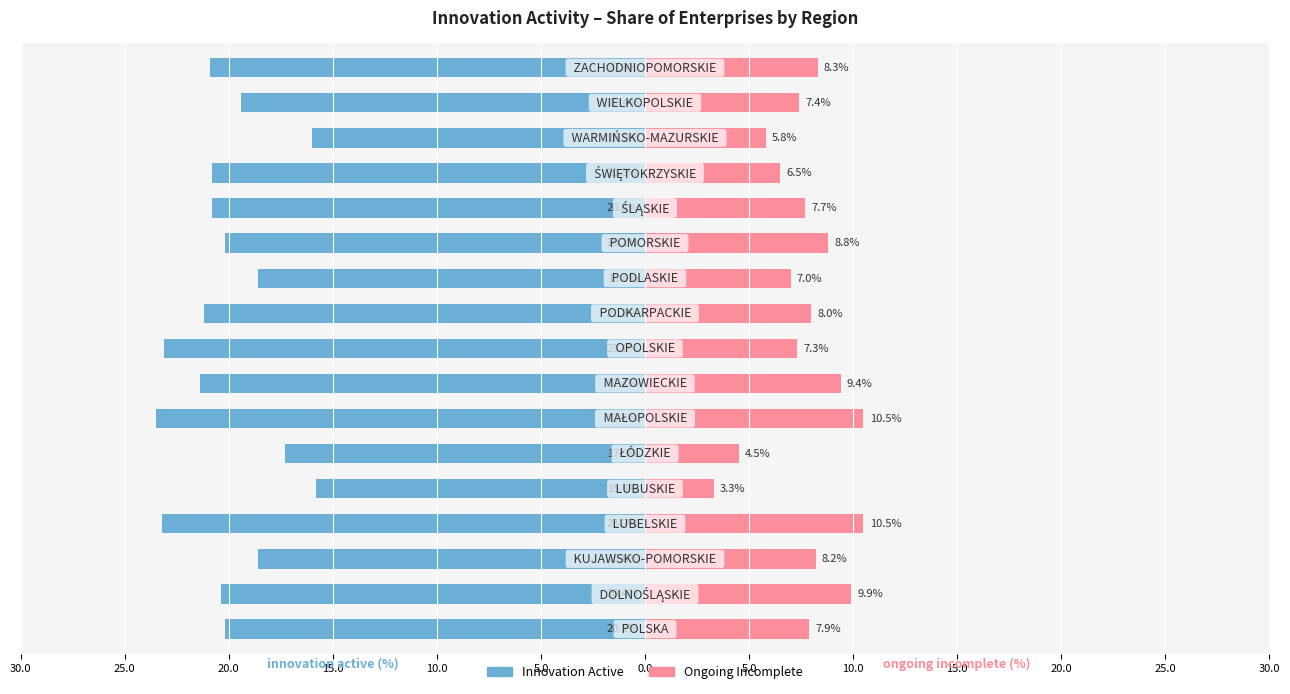

How many bars are there in total?

34